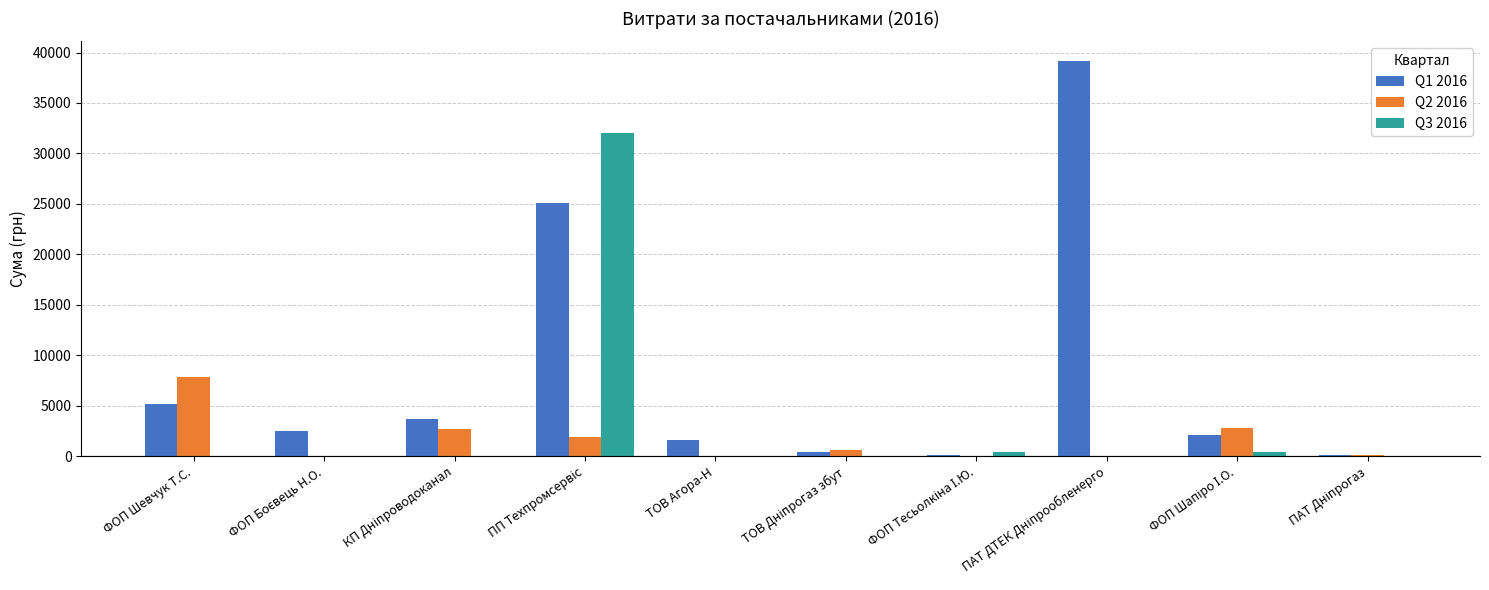

The value of Q2 2016 at ФОП Шевчук Т.С. is 1880.2. True or false?

False